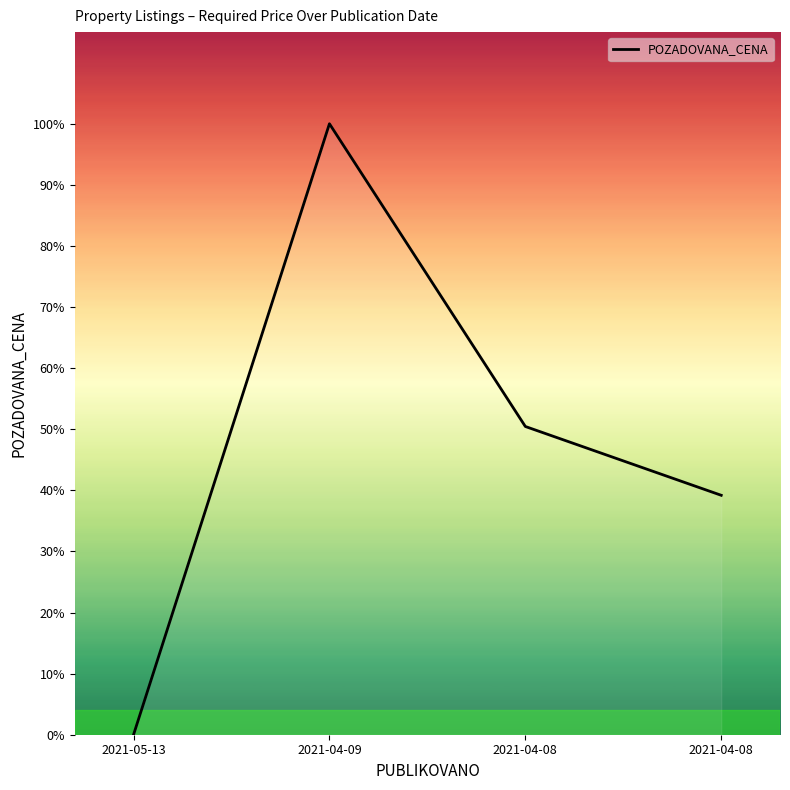

Rank the categories by value from lowest to highest.

2021-05-13, 2021-04-08, 2021-04-08, 2021-04-09